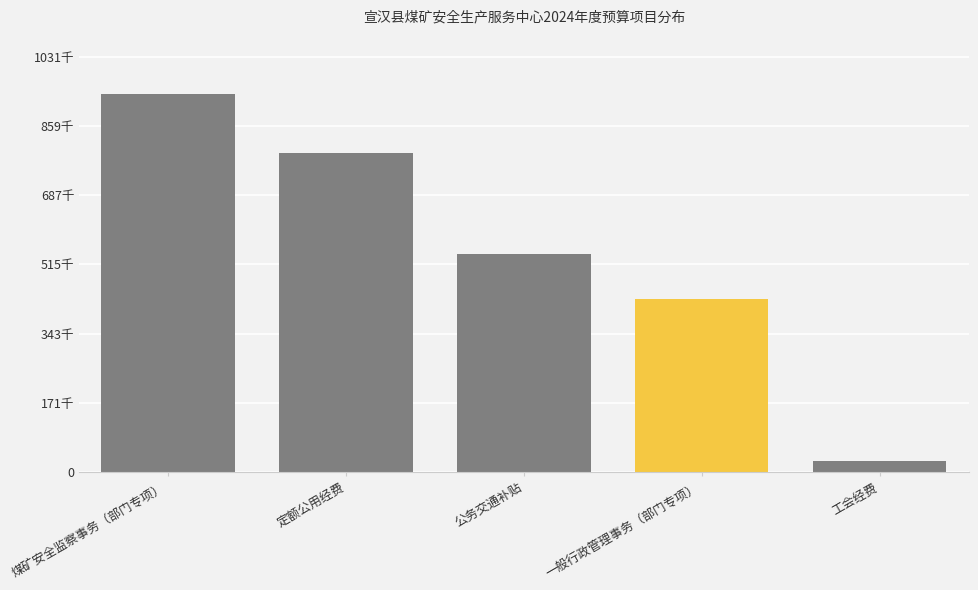

Does the chart contain any negative values?

No